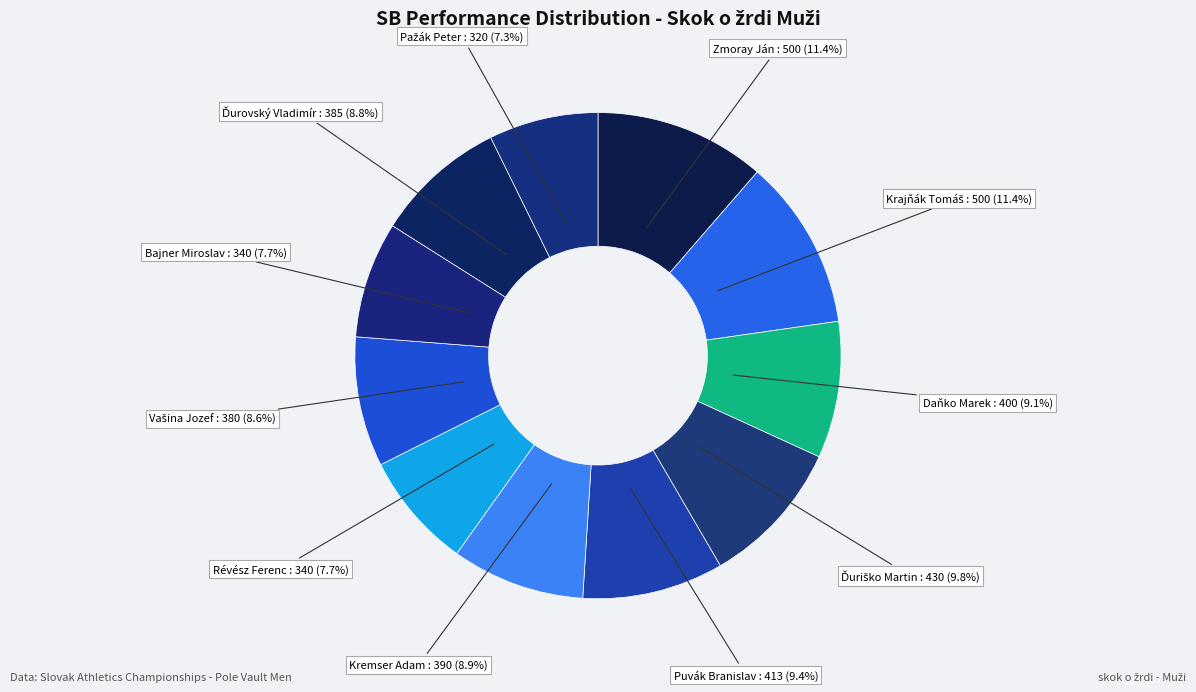

What percentage do Révész Ferenc and Daňko Marek together represent?

16.8%